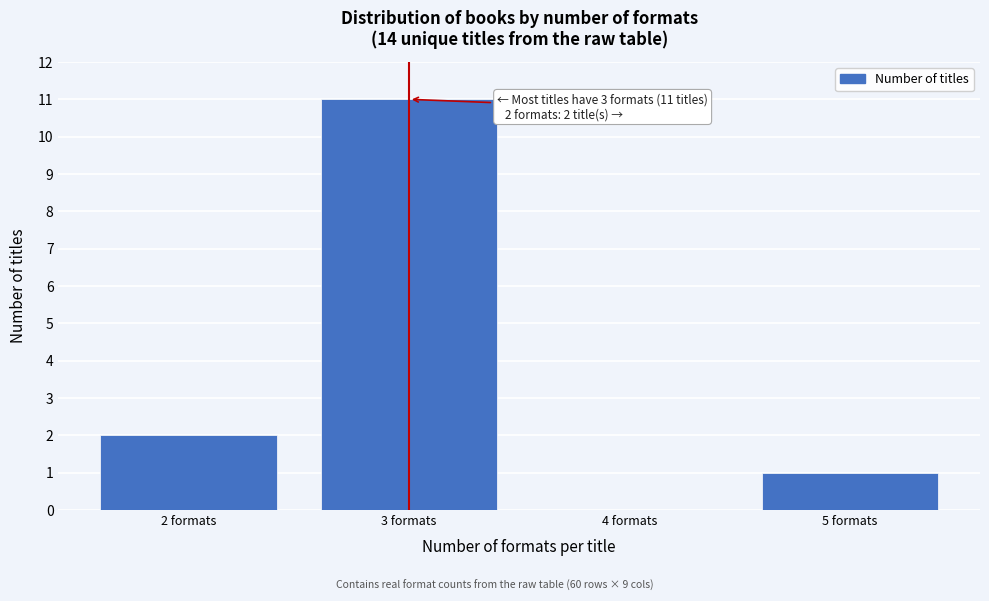

Reading right to left, list all the values displayed in this chart.

5 formats=1	4 formats=0	3 formats=11	2 formats=2